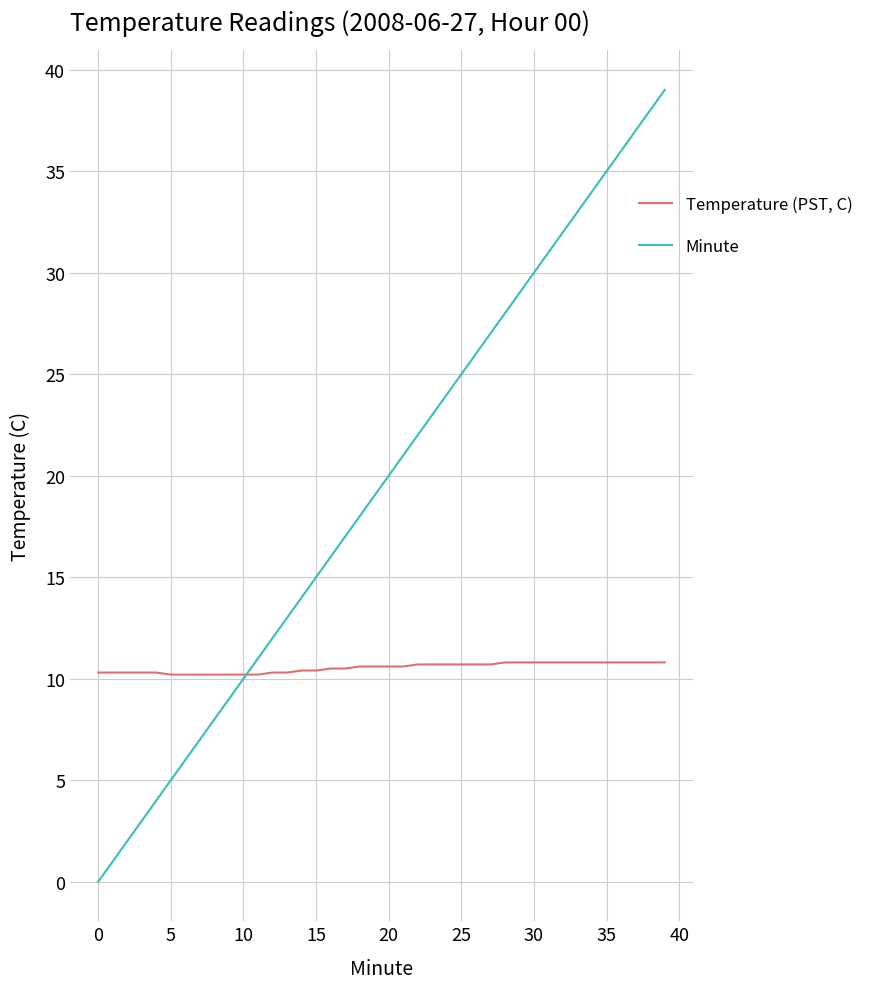

Which series has the widest spread of values?

Minute